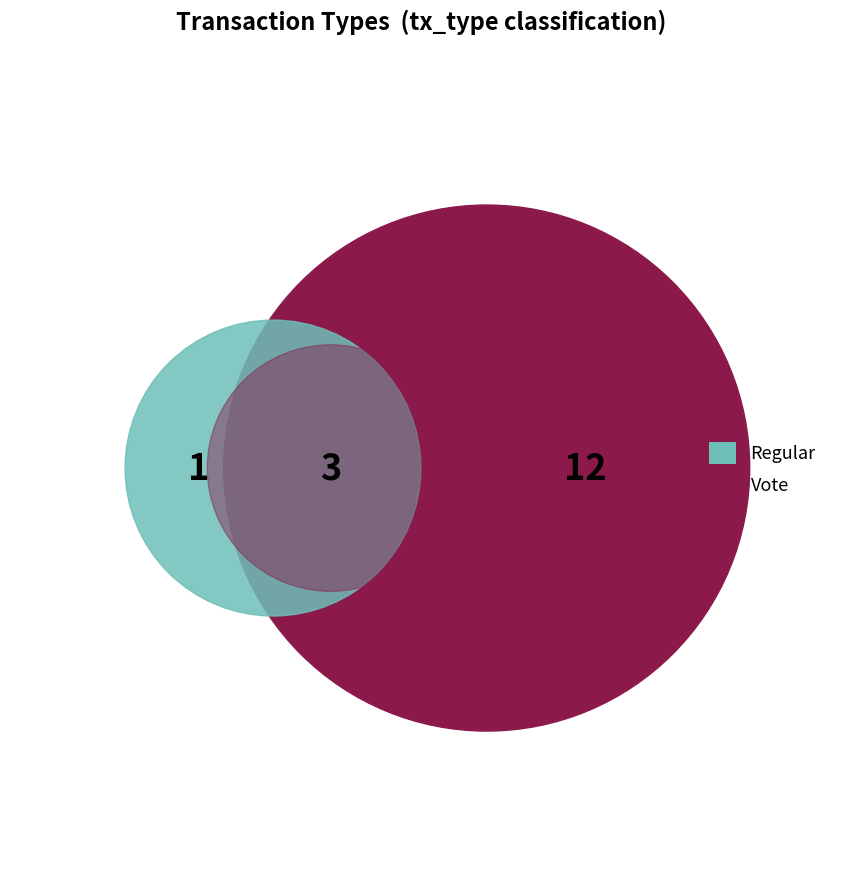

True or false: Regular accounts for 24% of the total.

False